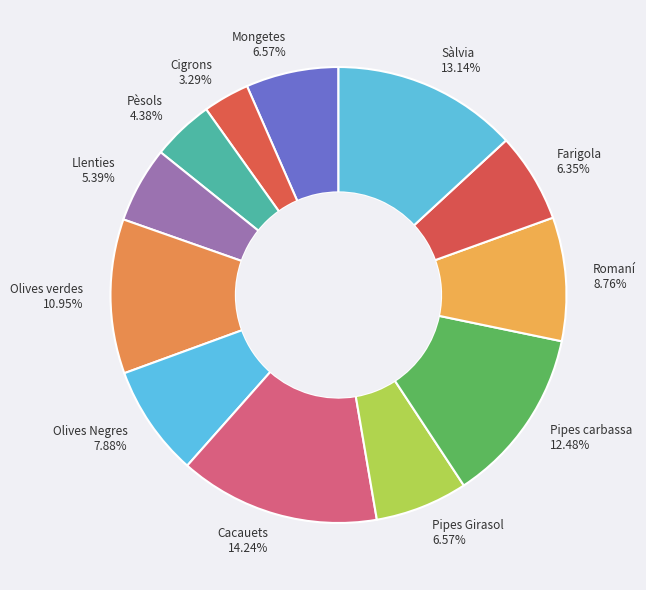

How many segments does this pie chart have?

12